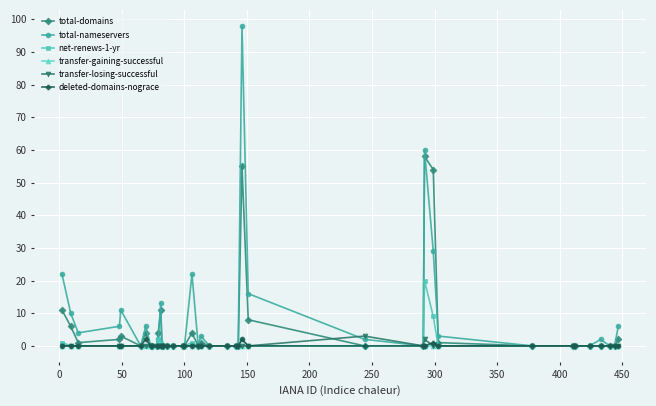

What is the maximum value shown in the chart?

98